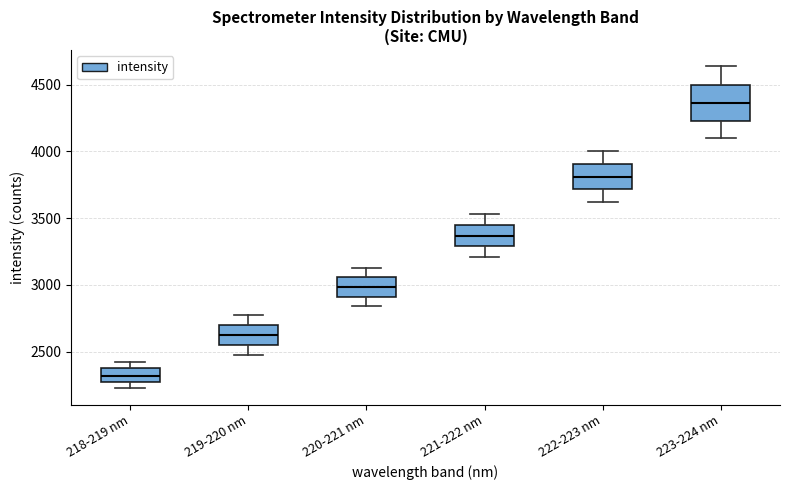

Comparing the boxes themselves (not the whiskers), which one is the tallest?

223-224 nm